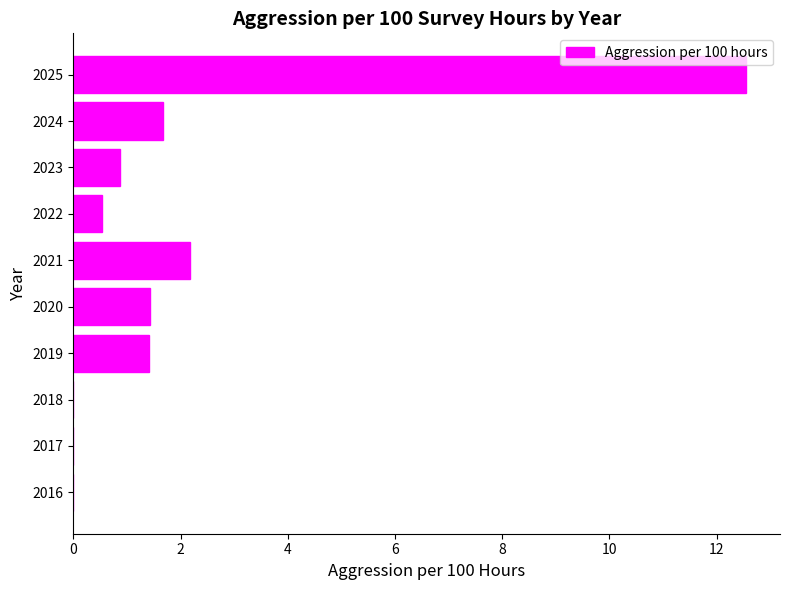

Reading bottom to top, list all the values displayed in this chart.

2016=0.0	2017=0.0	2018=0.0	2019=1.4	2020=1.4	2021=2.2	2022=0.5	2023=0.9	2024=1.7	2025=12.6